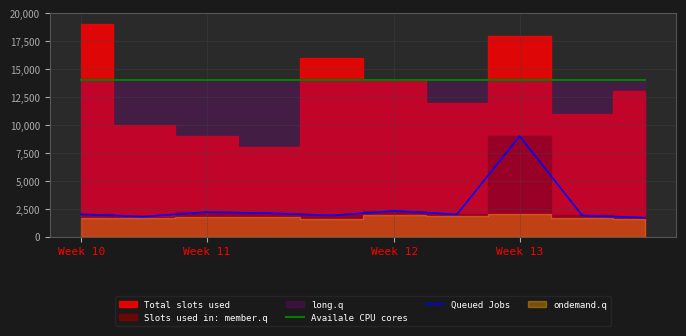

True or false: Queued Jobs and Availale CPU cores cross at least once.

False